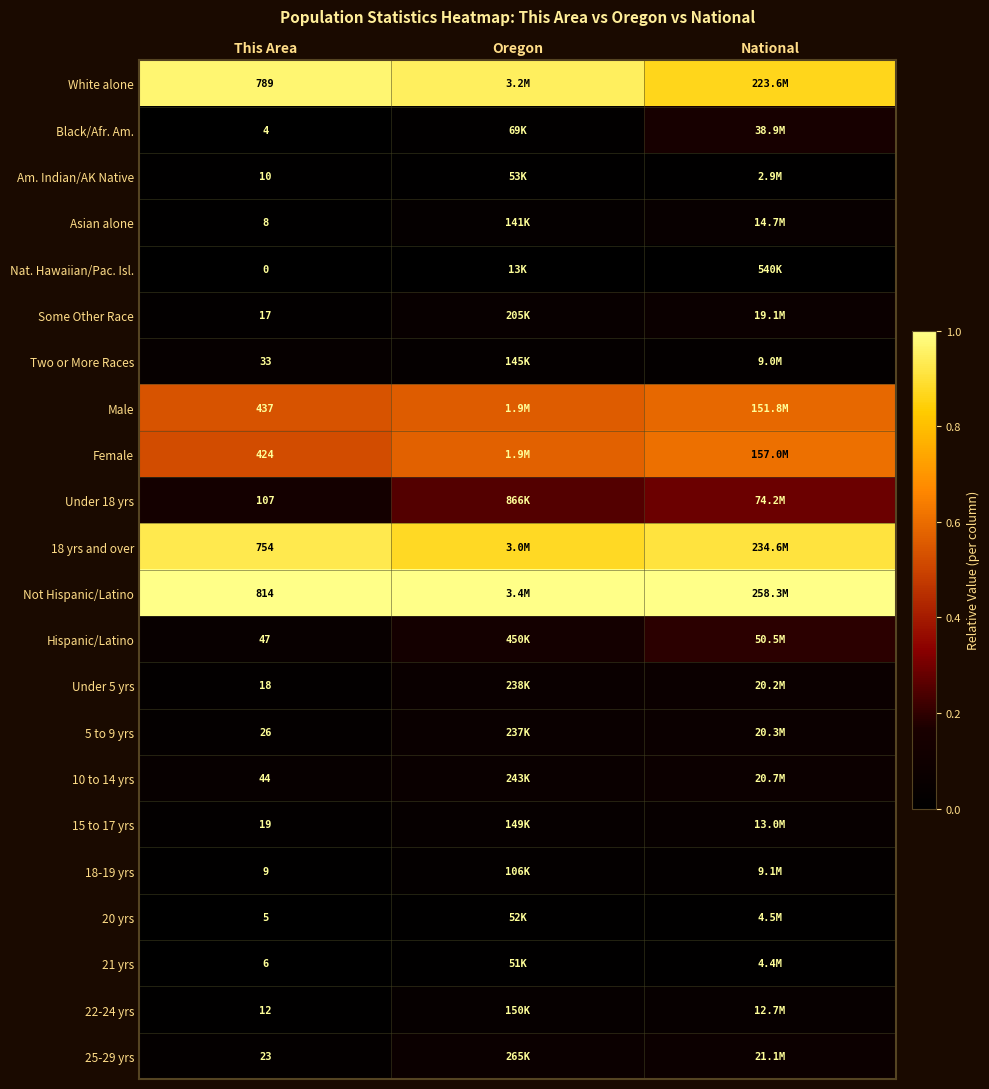

Is the value of 18 yrs and over at This Area greater than the value of White alone at This Area?

No